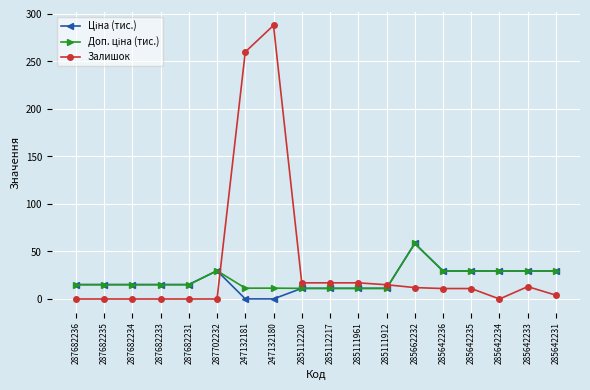

What is the label of the 16th point from the left?

285642234